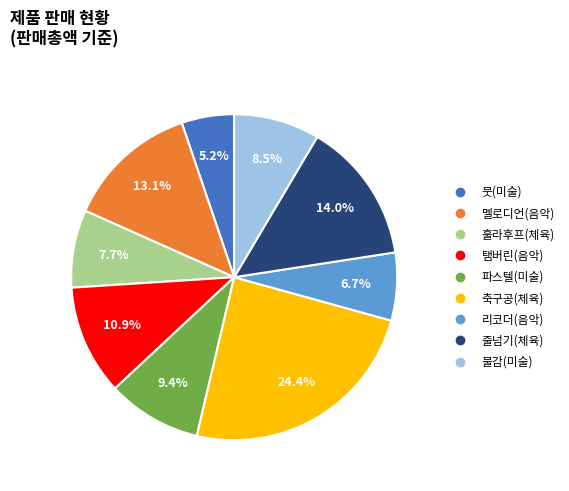

Count the number of slices in the pie.

9